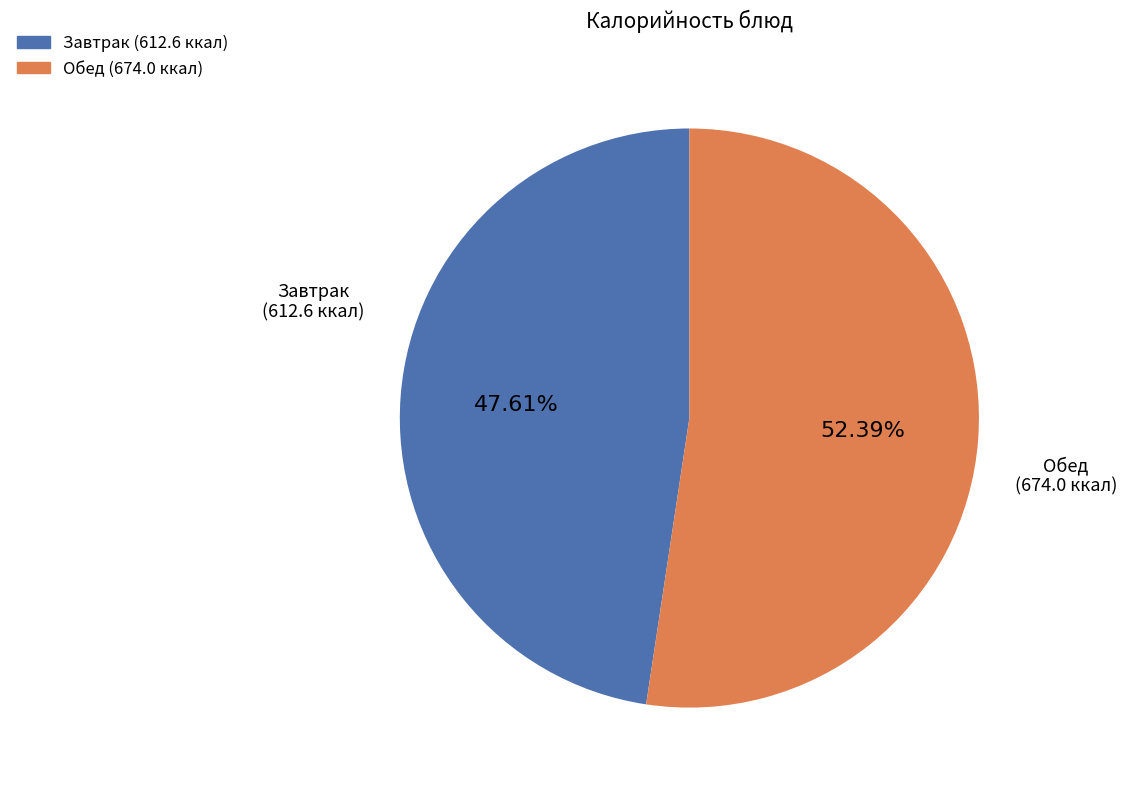

Is there a majority slice in this chart?

Yes